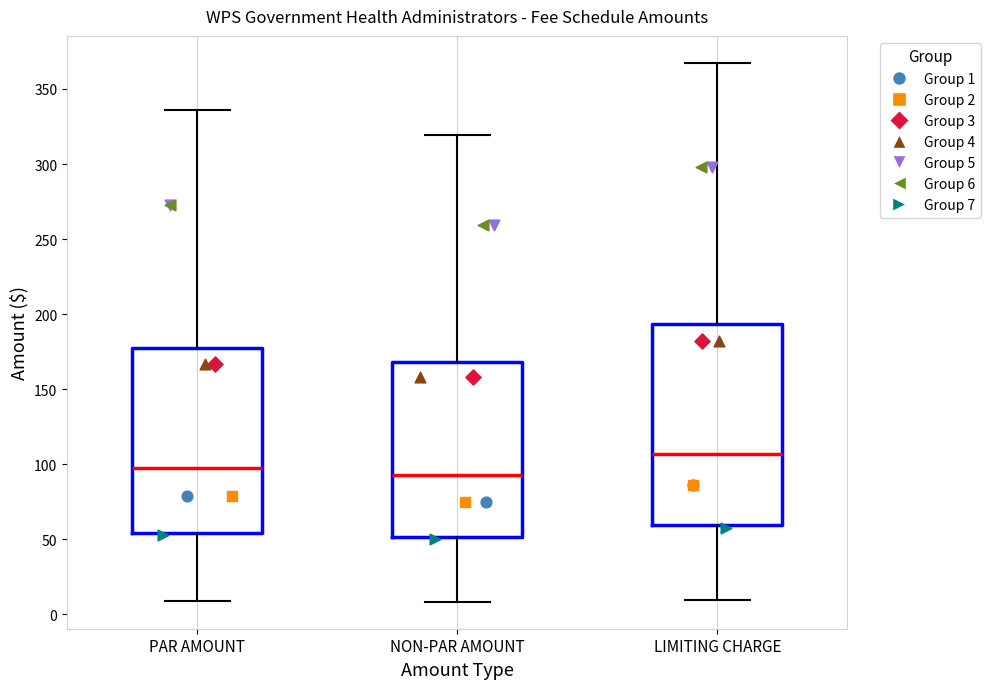

Reading left to right, read every box against the y-axis: the position of its median line, the range the box covers, and the ends of its whiskers. The values are not printed on the chart, so give them approximately, as read against the axis.

PAR AMOUNT: median 100, box 55 to 175, whiskers 10 to 335
NON-PAR AMOUNT: median 95, box 50 to 170, whiskers 10 to 320
LIMITING CHARGE: median 105, box 60 to 195, whiskers 10 to 365